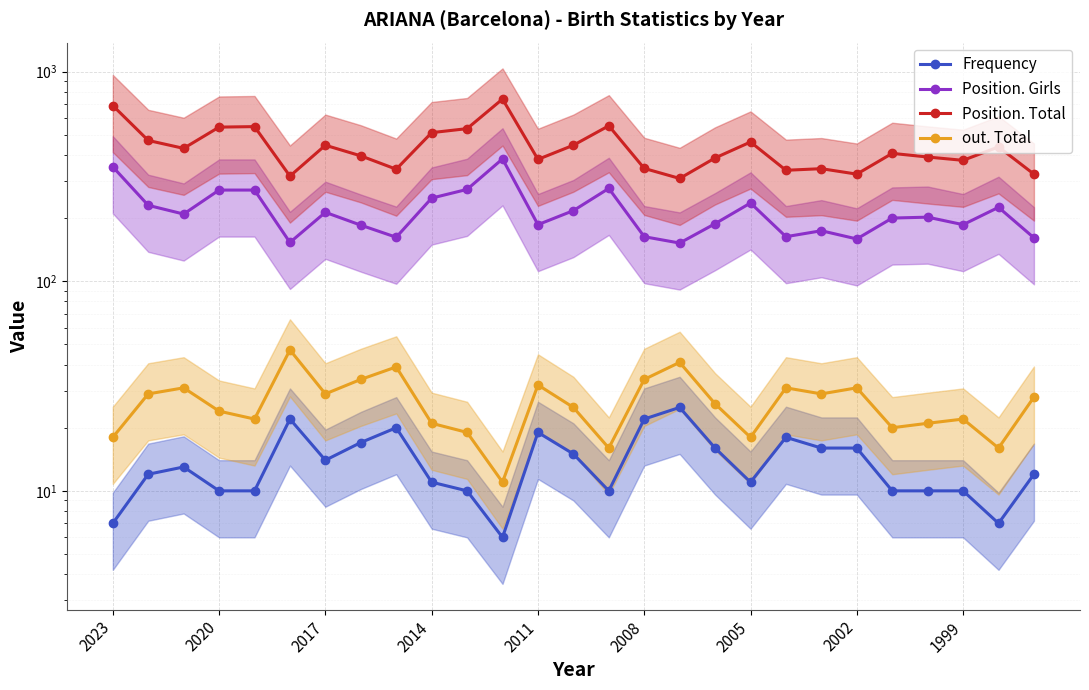

True or false: Position. Girls and out. Total intersect in this chart.

False